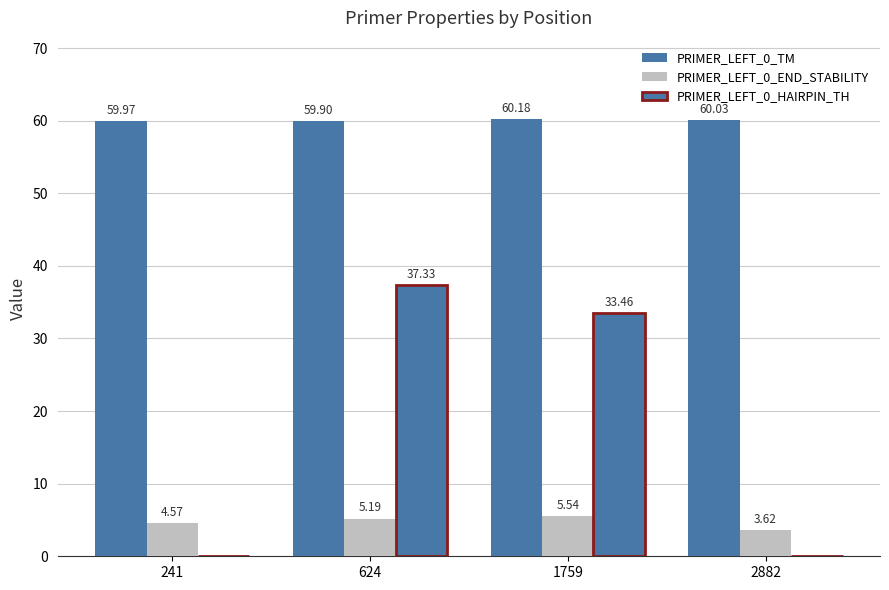

At which category does the chart reach its minimum across all series?

241